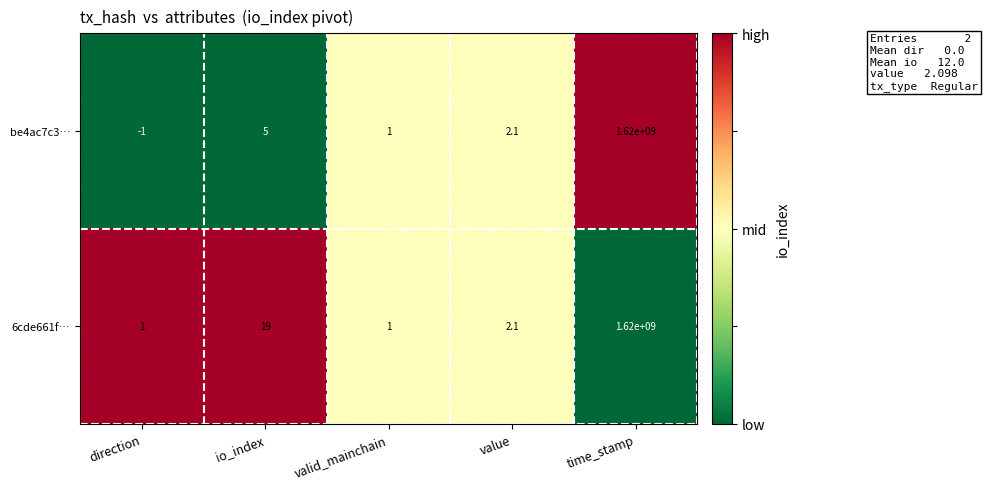

What is the sum of all 6cde661f… values?

1620000023.1